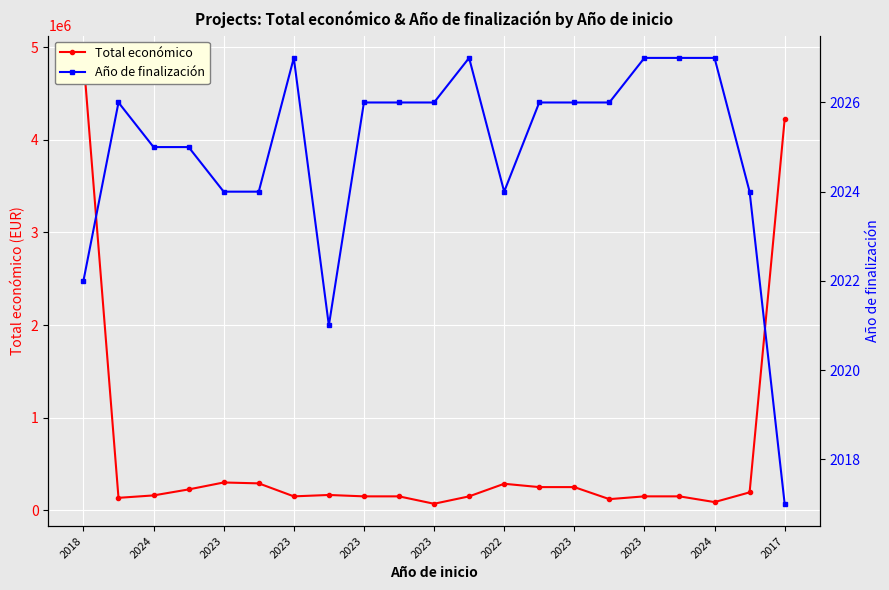

How many distinct data groups are displayed?

2